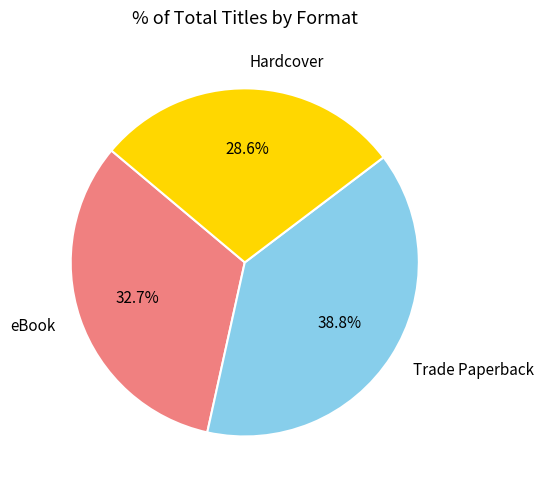

What percentage is the Trade Paperback slice, to the nearest percent?

39%